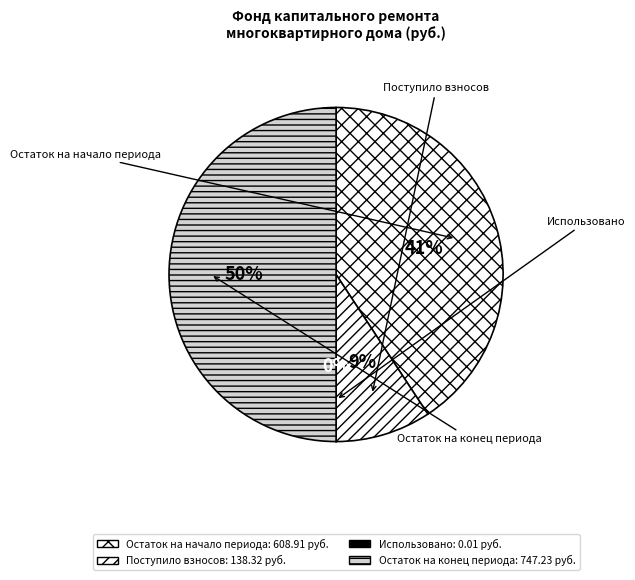

Is Остаток на конец периода the majority of the pie?

No